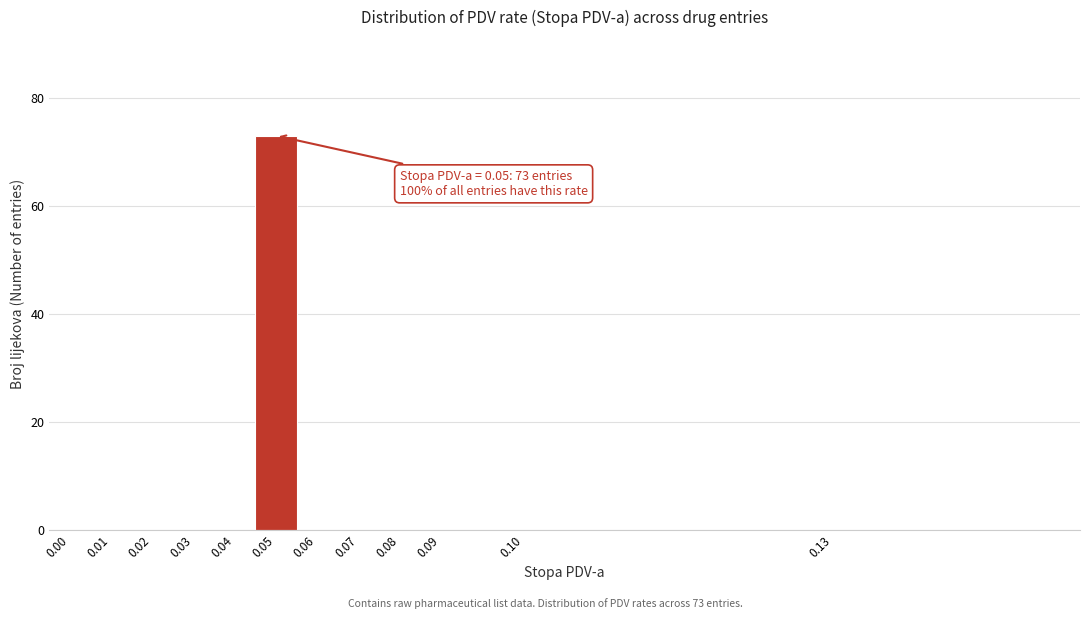

Reading left to right, transcribe all the data shown in this chart.

0.00=0	0.01=0	0.02=0	0.03=0	0.04=0	0.05=73	0.06=0	0.07=0	0.08=0	0.09=0	0.10=0	0.13=0